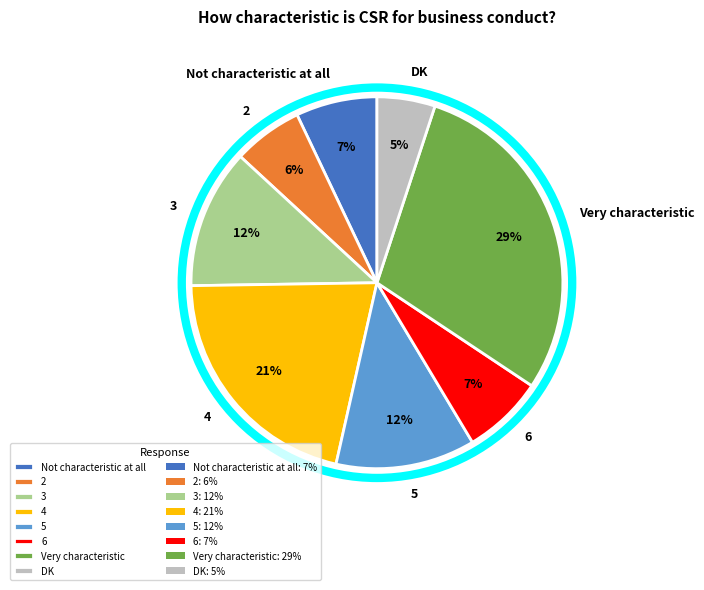

Which category has the biggest portion of the pie?

Very characteristic